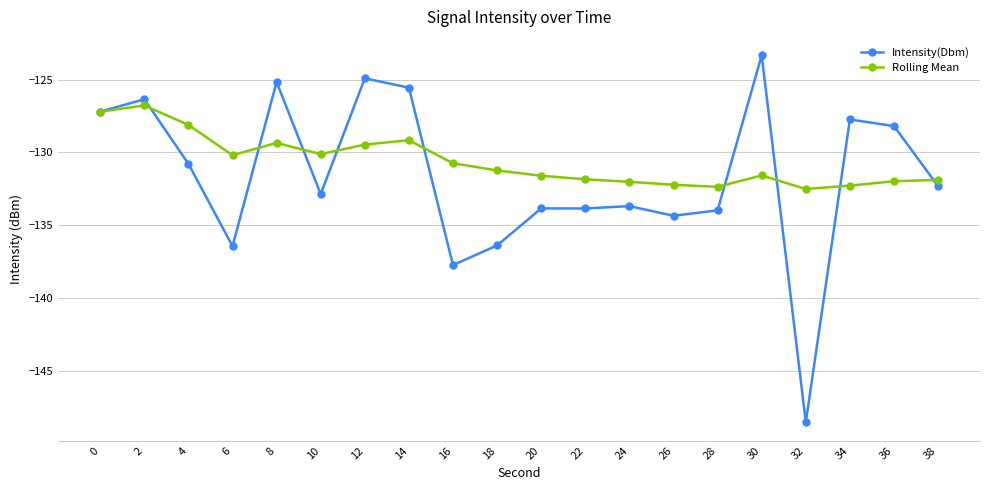

How many series are shown in this chart?

2